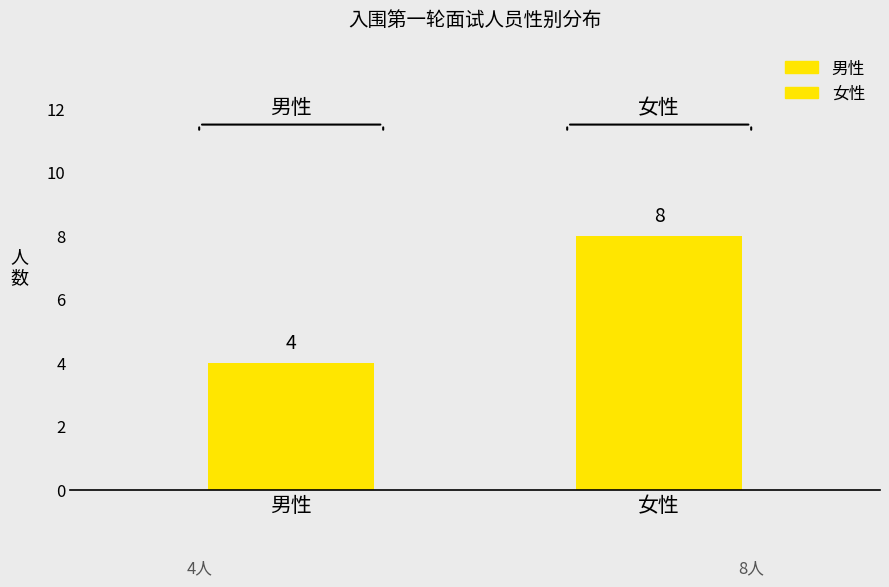

What is the maximum value shown in the chart?

8